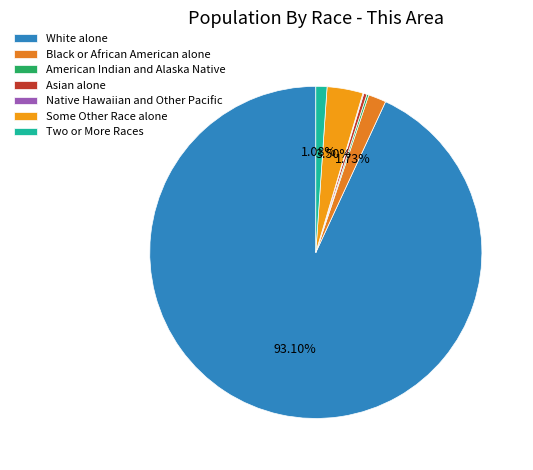

Which slice is the smallest?

Native Hawaiian and Other Pacific